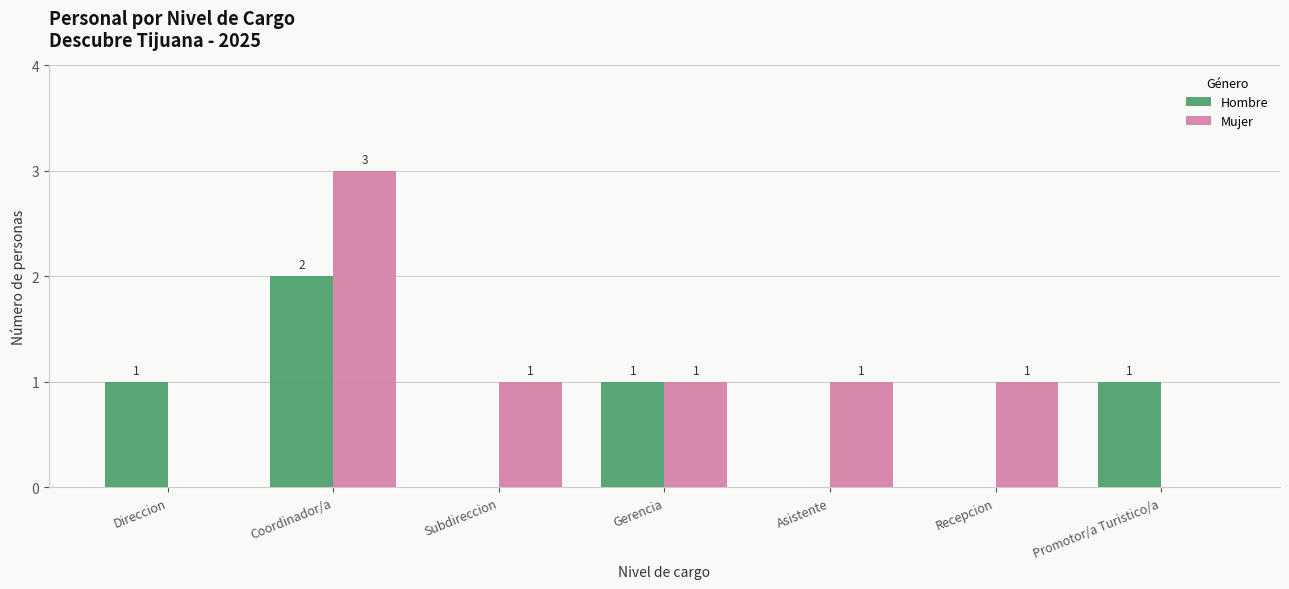

Where does the Mujer series first go above 1?

Coordinador/a